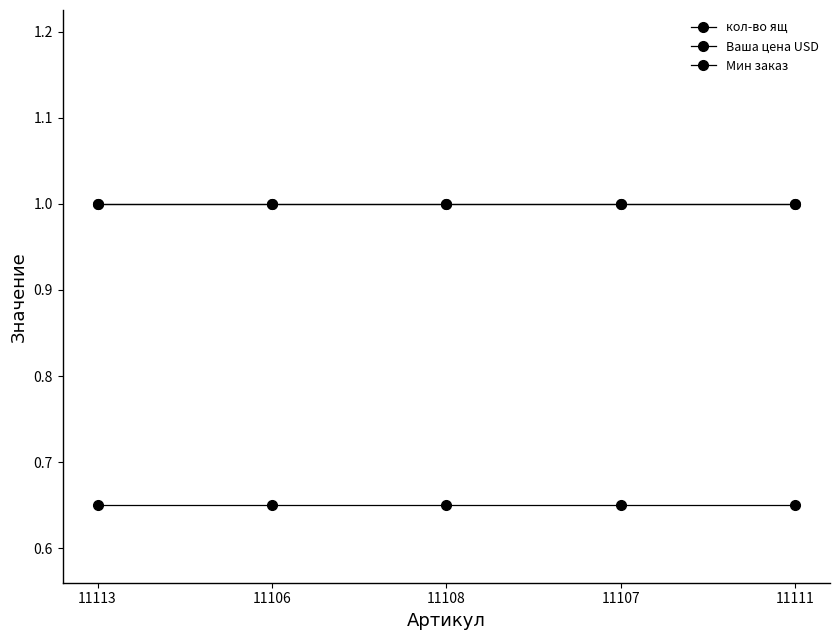

Is this an area chart (filled region under the line)?

No